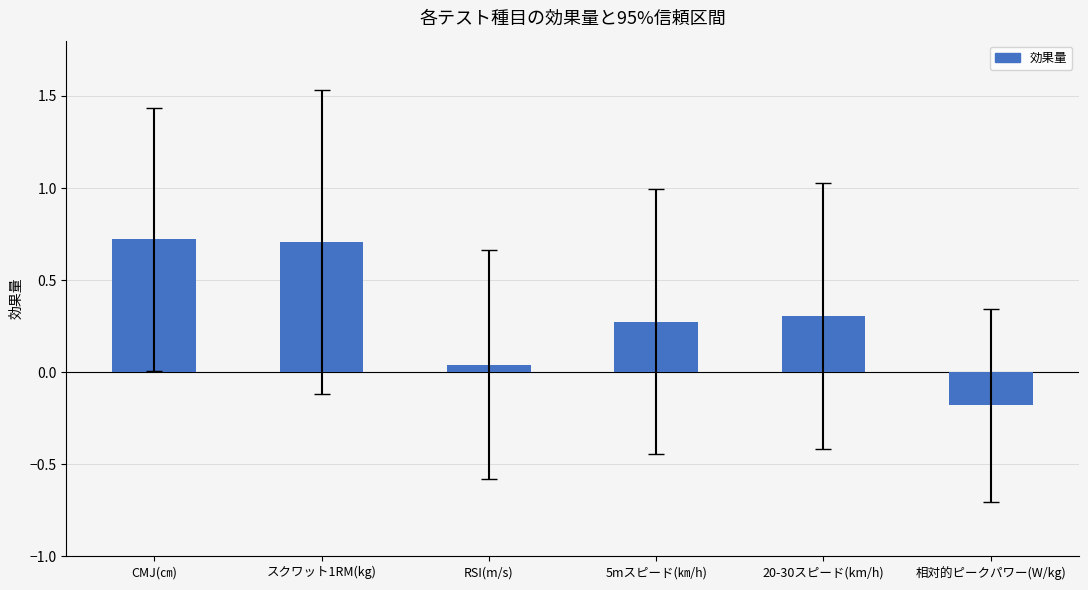

How many data points are less than 0?

1